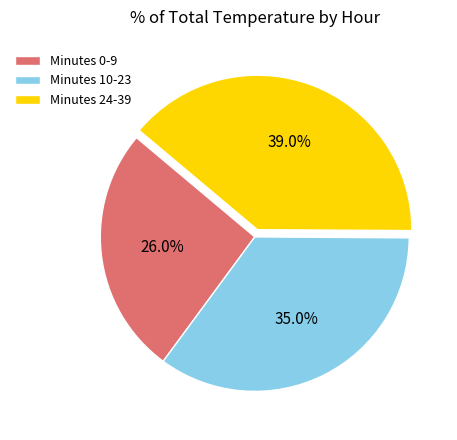

What is the largest slice in the pie chart?

Minutes 24-39